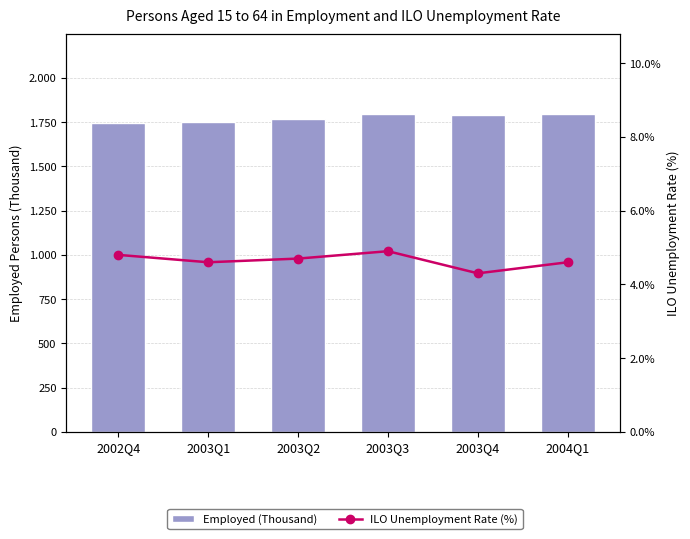

Which series has the largest range (max minus min)?

Employed (Thousand)